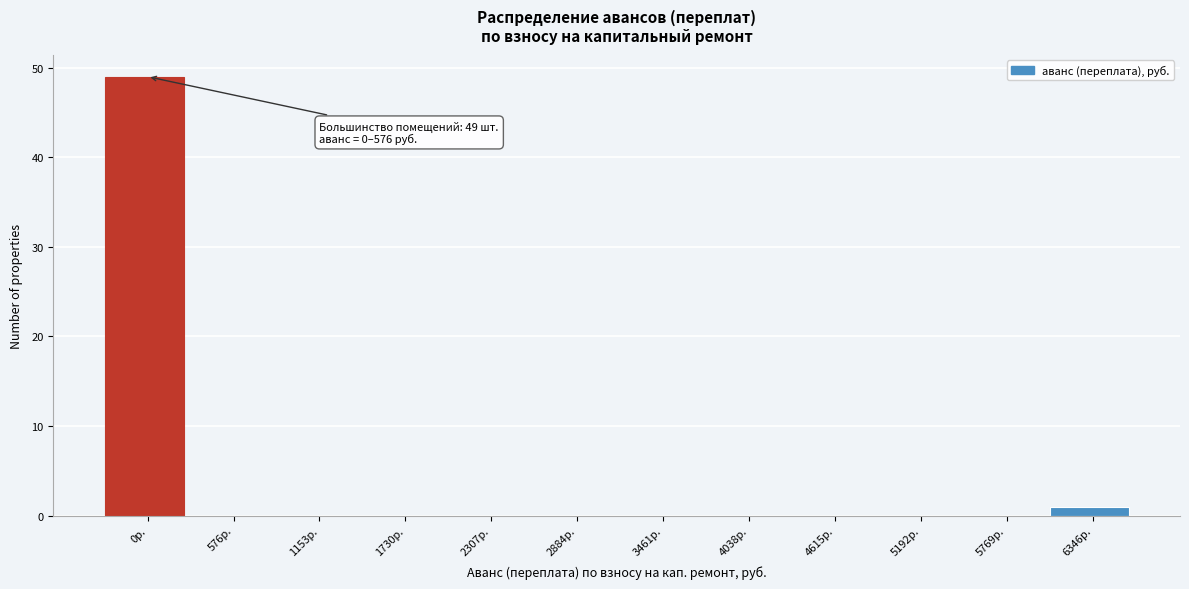

Reading right to left, list all the values displayed in this chart.

6346р.=1	5769р.=0	5192р.=0	4615р.=0	4038р.=0	3461р.=0	2884р.=0	2307р.=0	1730р.=0	1153р.=0	576р.=0	0р.=49